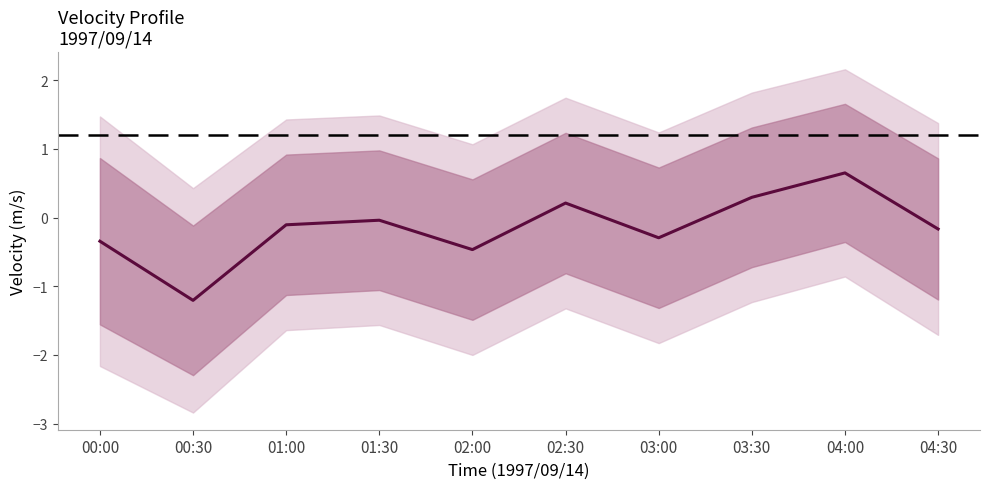

Rank the categories by value from lowest to highest.

00:30, 02:00, 00:00, 03:00, 04:30, 01:00, 01:30, 02:30, 03:30, 04:00